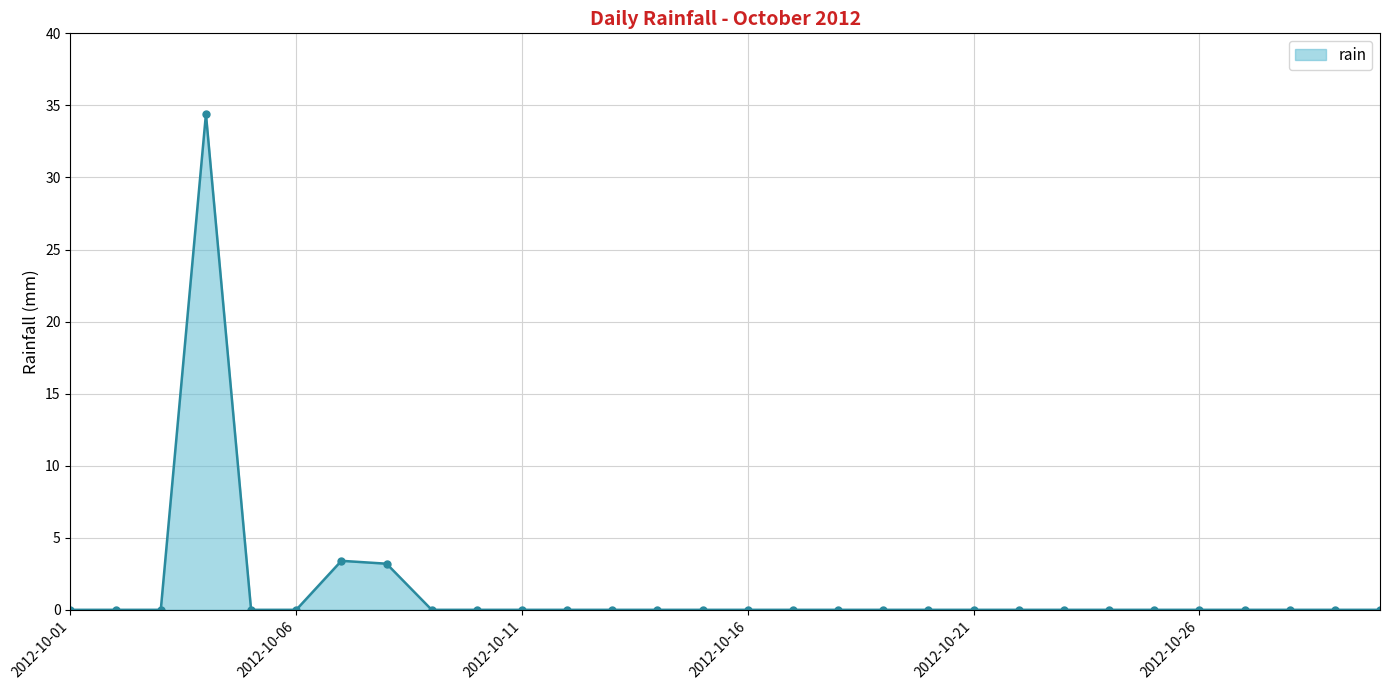

What is the maximum value shown in the chart?

34.4